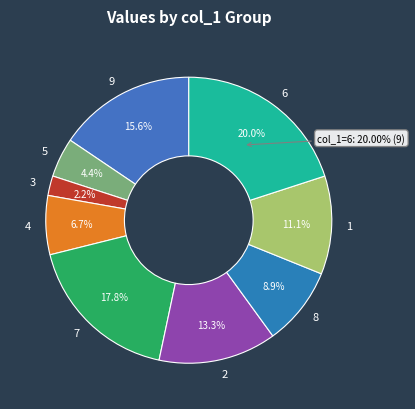

To the nearest percent, what percentage of the pie is col_1=9?

16%